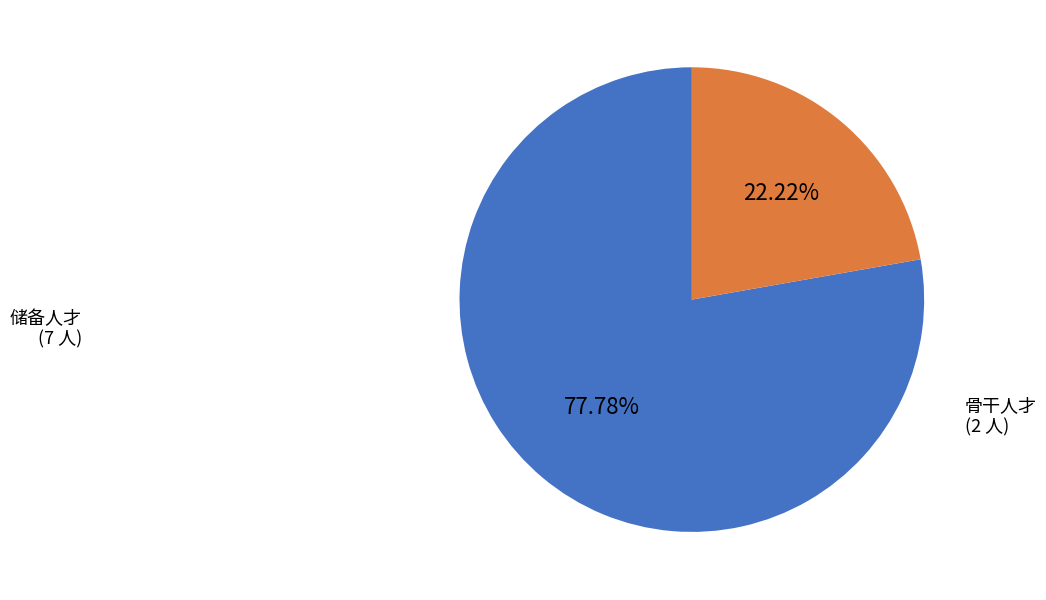

Rank the categories by value from lowest to highest.

骨干人才, 储备人才